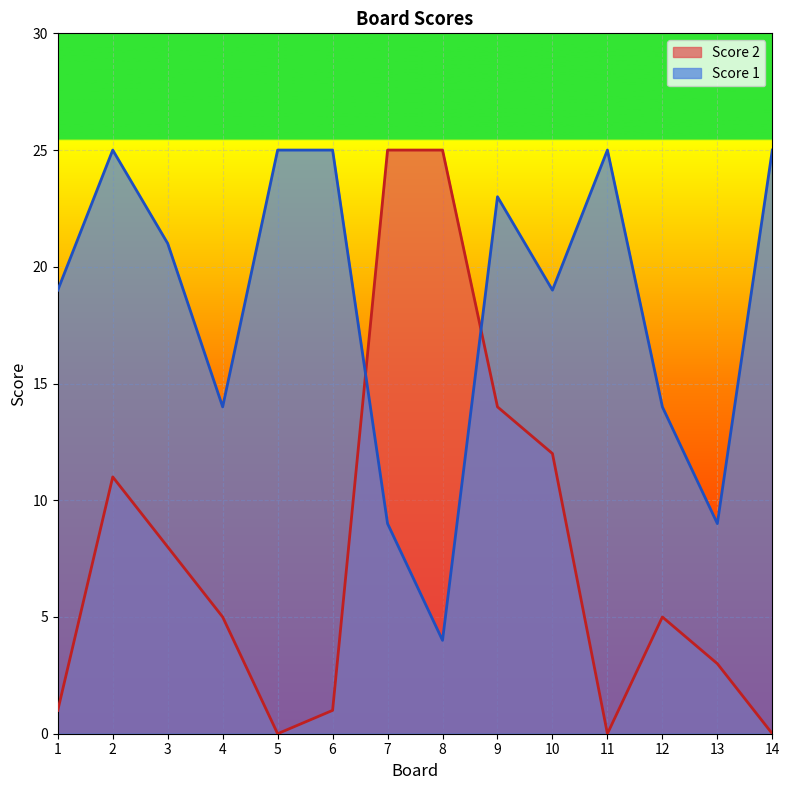

What is the difference between the maximum and minimum values in the Score 2 series?

25